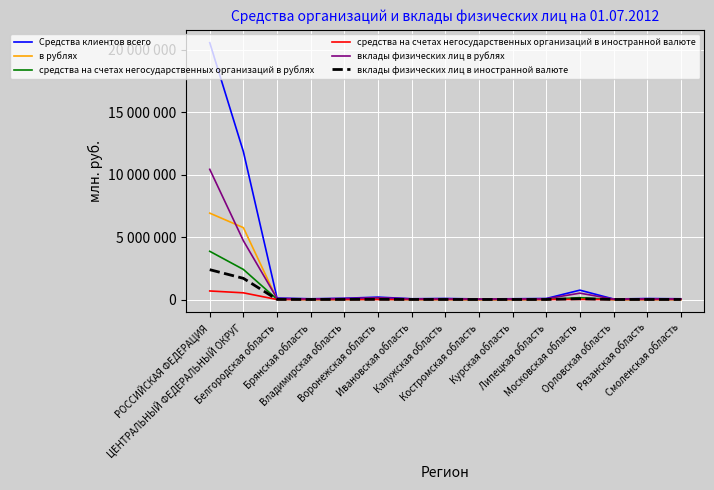

Does the chart have visible grid lines?

Yes